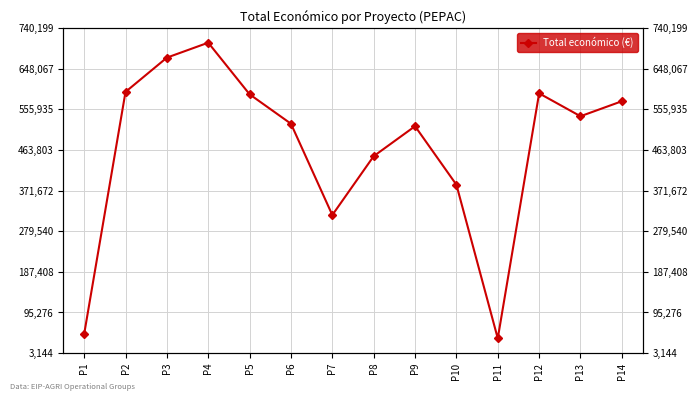

How many data points are less than 540000?

7